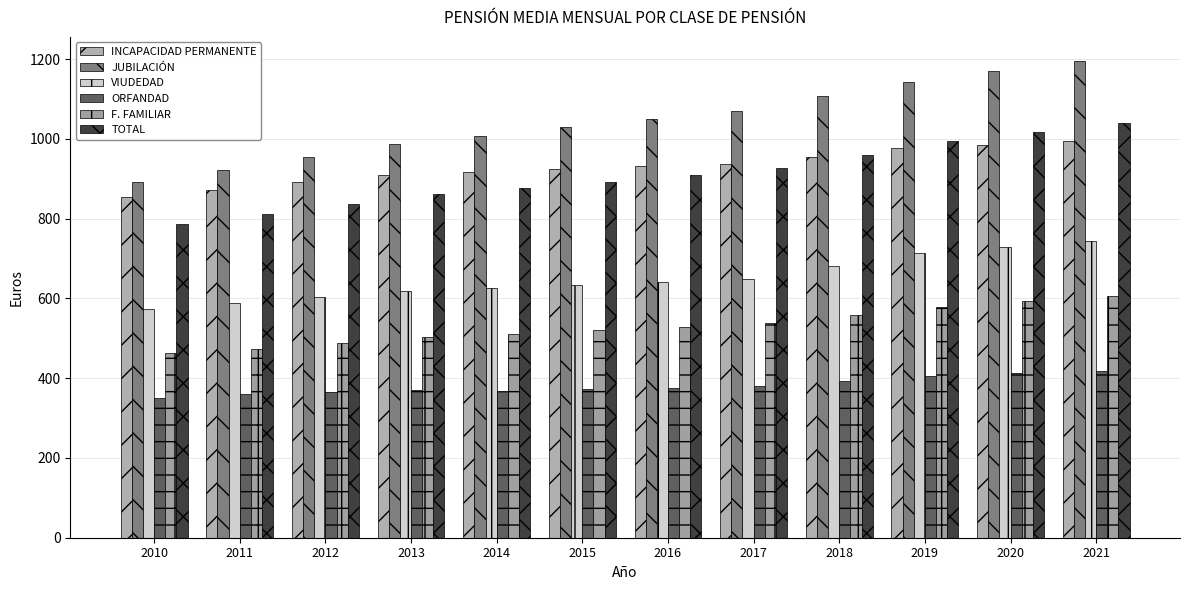

How many bars are there in each group?

6